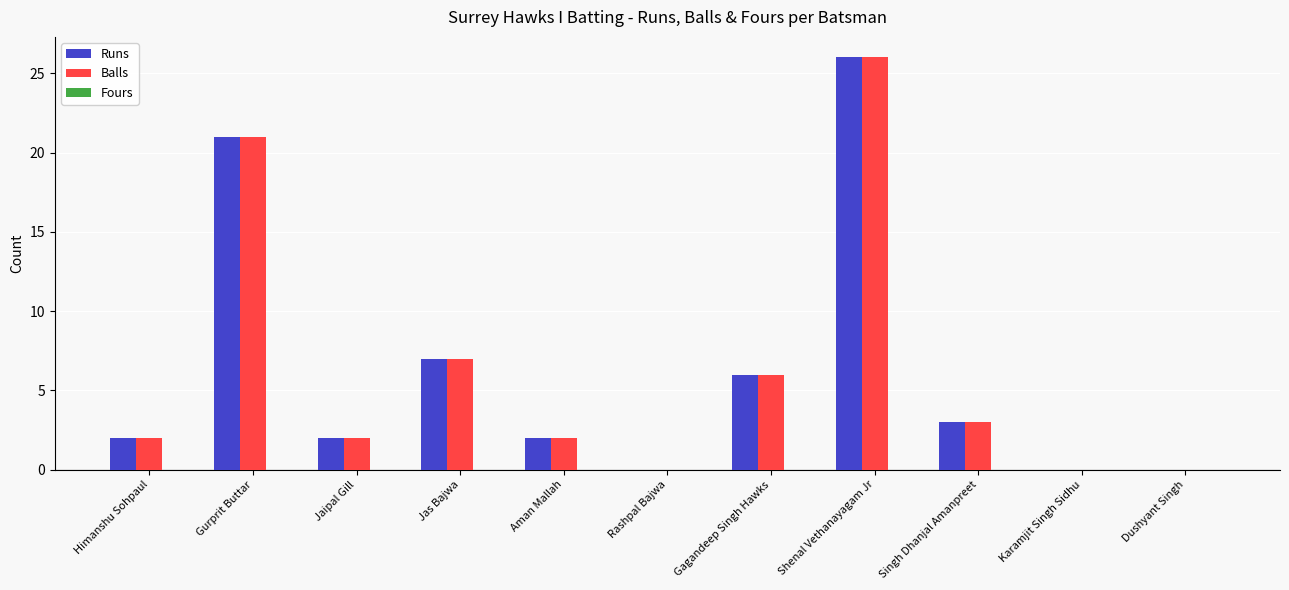

What is the sum of the Balls values at Gagandeep Singh Hawks and Jas Bajwa?

13